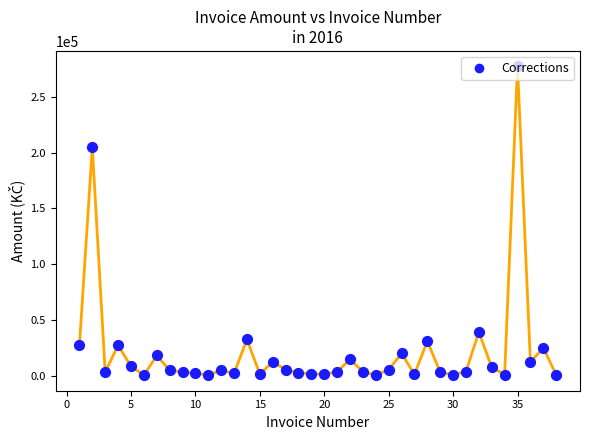

What is the difference between the maximum and minimum values?

277049.0